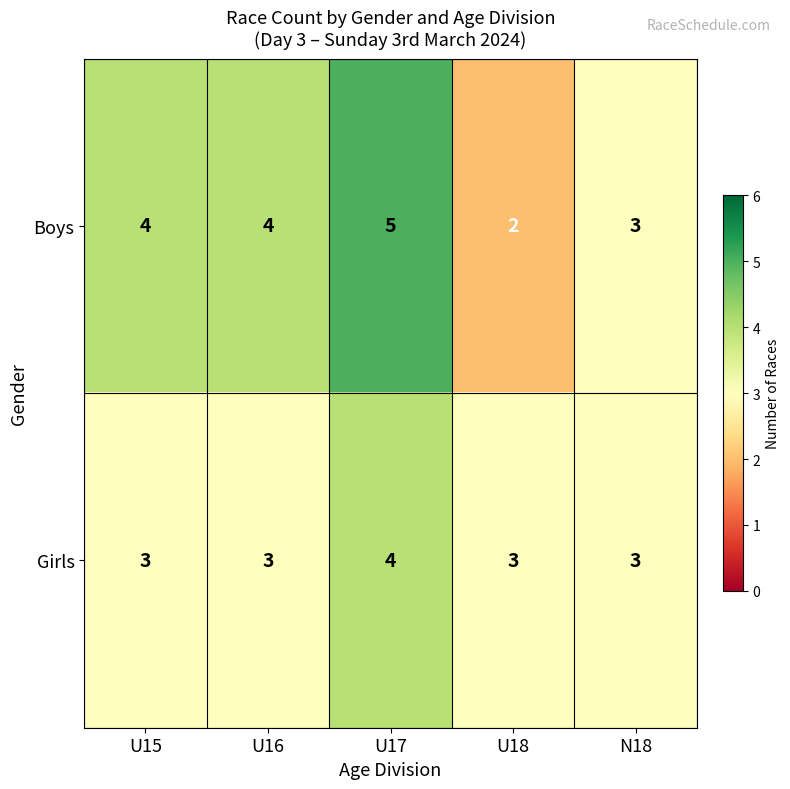

Which series has the largest range (max minus min)?

Boys